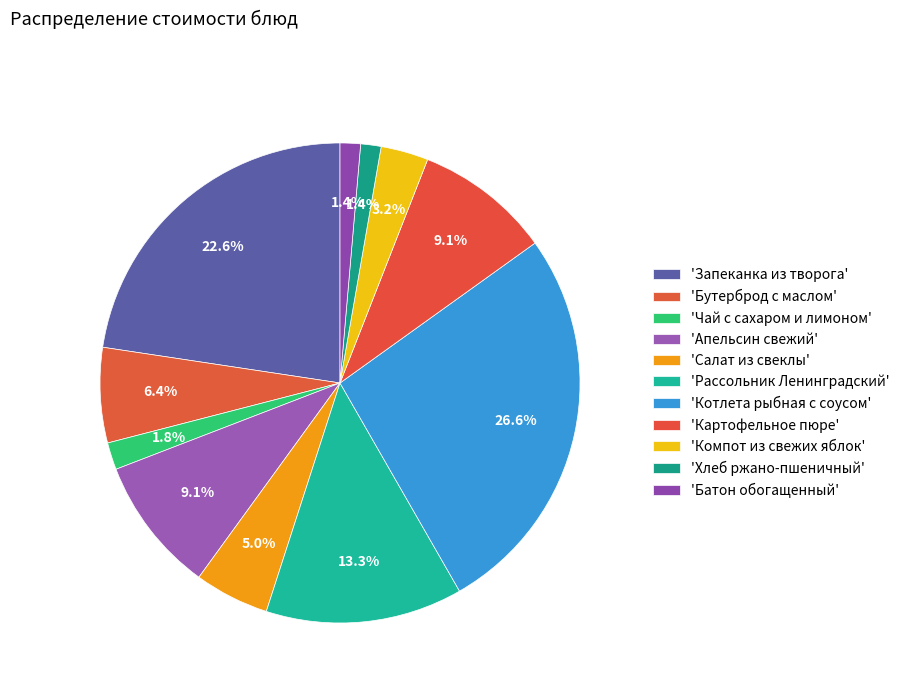

Rank the categories by value from lowest to highest.

Хлеб ржано-пшеничный, Батон обогащенный, Чай с сахаром и лимоном, Компот из свежих яблок, Салат из свеклы, Бутерброд с маслом, Апельсин свежий, Картофельное пюре, Рассольник Ленинградский, Запеканка из творога, Котлета рыбная с соусом